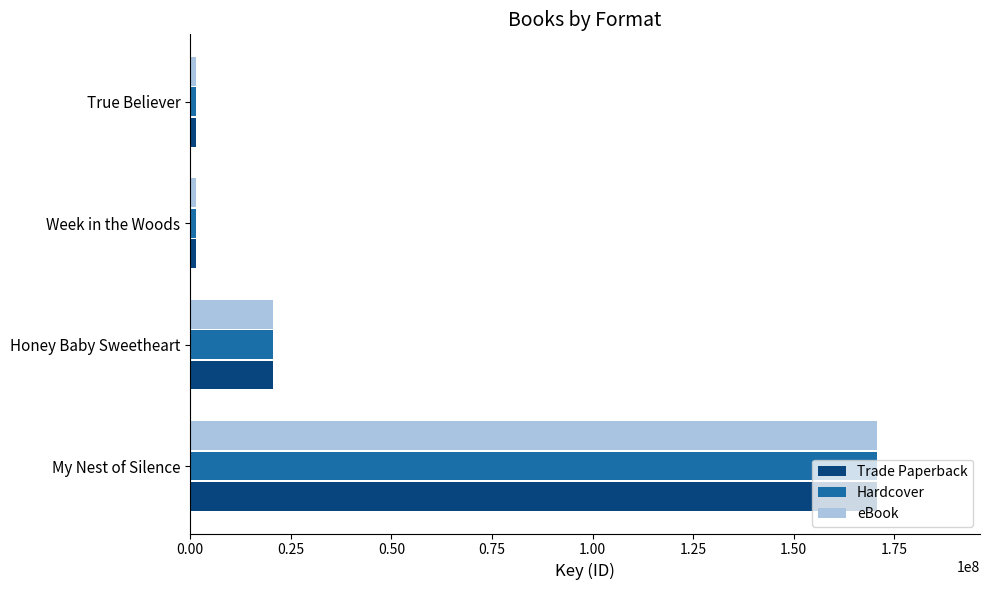

What is the average value of the Trade Paperback series?

48572405